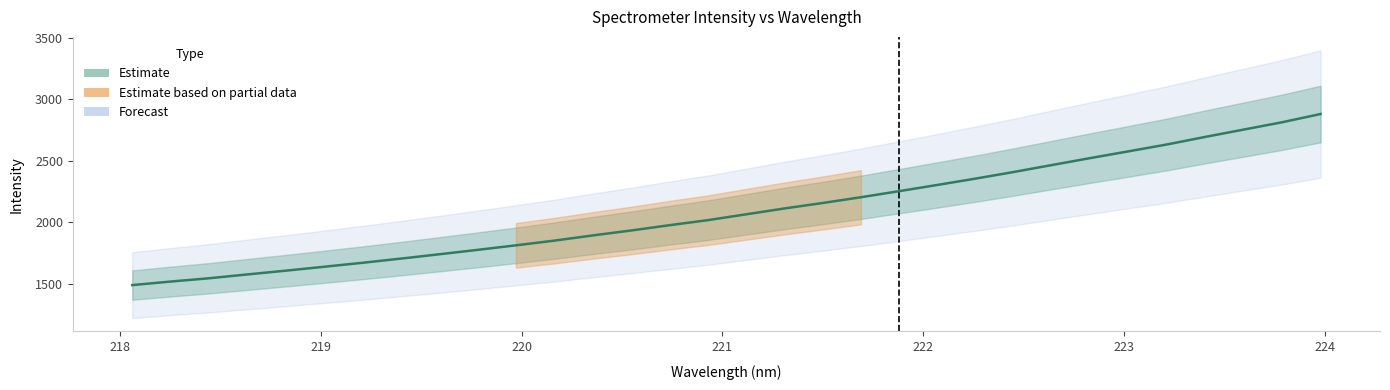

Reading left to right, list all the values displayed in this chart.

1488.1	1516.8	1543.5	1574.8	1605.3	1637.0	1669.5	1703.4	1738.5	1774.5	1811.4	1849.6	1891.8	1931.8	1974.8	2015.8	2063.3	2111.0	2155.6	2202.5	2252.0	2302.7	2354.5	2408.4	2465.2	2521.6	2576.5	2632.4	2693.8	2753.1	2812.5	2879.2